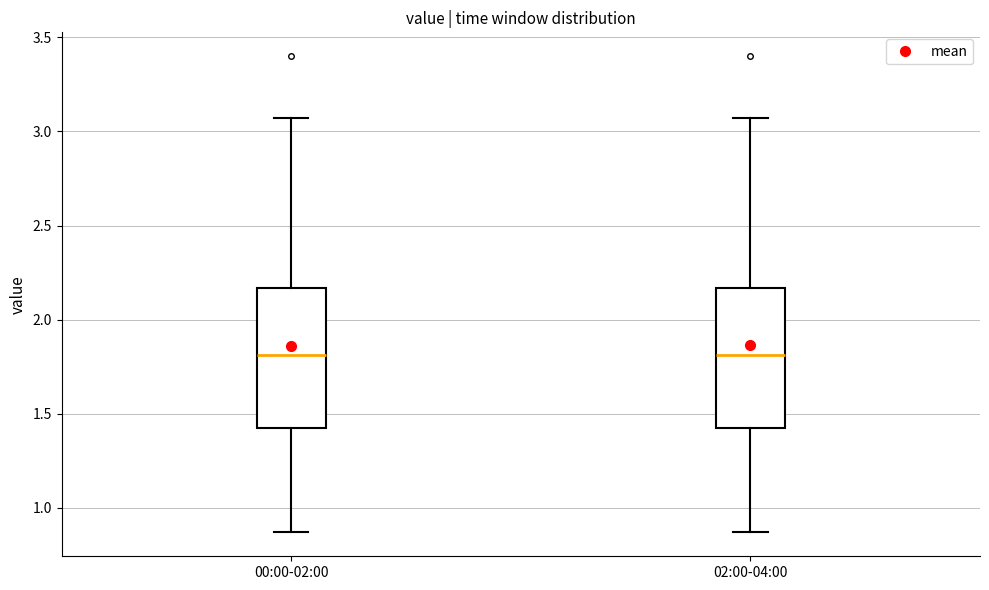

Reading left to right, read every box against the y-axis: the position of its median line, the range the box covers, and the ends of its whiskers. The values are not printed on the chart, so give them approximately, as read against the axis.

00:00-02:00: median 1.80, box 1.40 to 2.15, whiskers 0.85 to 3.05
02:00-04:00: median 1.80, box 1.40 to 2.15, whiskers 0.85 to 3.05